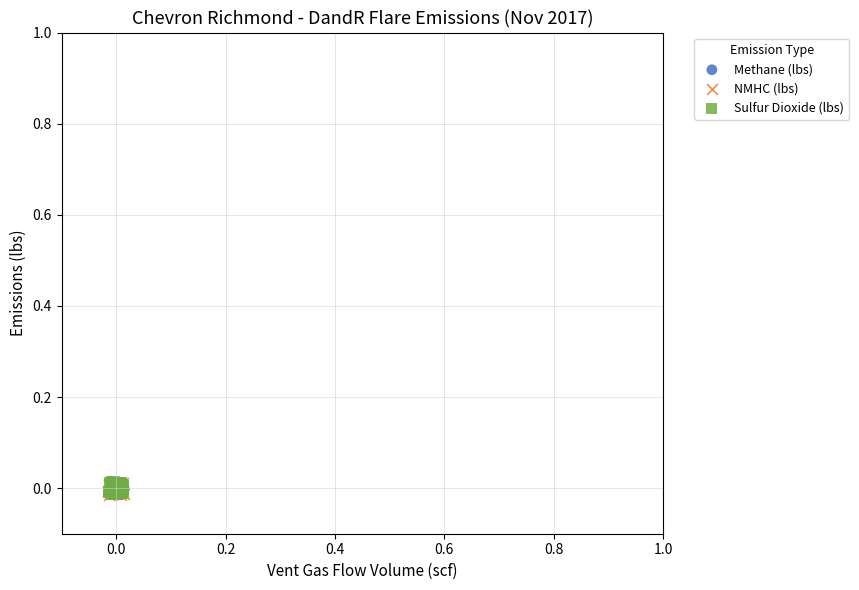

What are all the series names shown in the legend?

Methane (lbs), NMHC (lbs), Sulfur Dioxide (lbs)